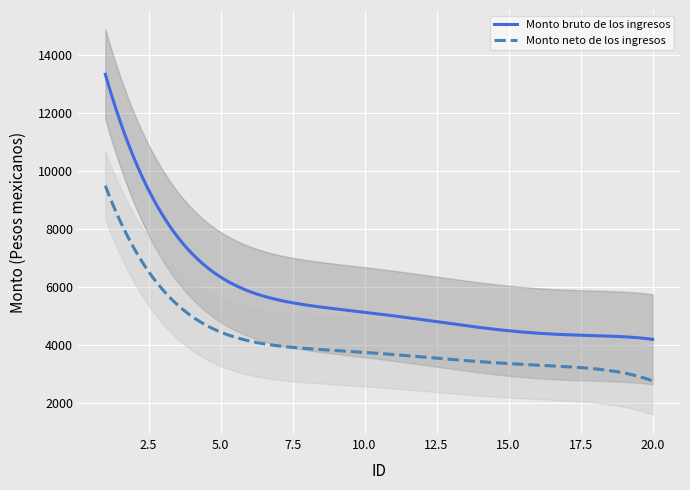

Is the value of Monto neto de los ingresos at 15 greater than the value of Monto bruto de los ingresos at 3?

No